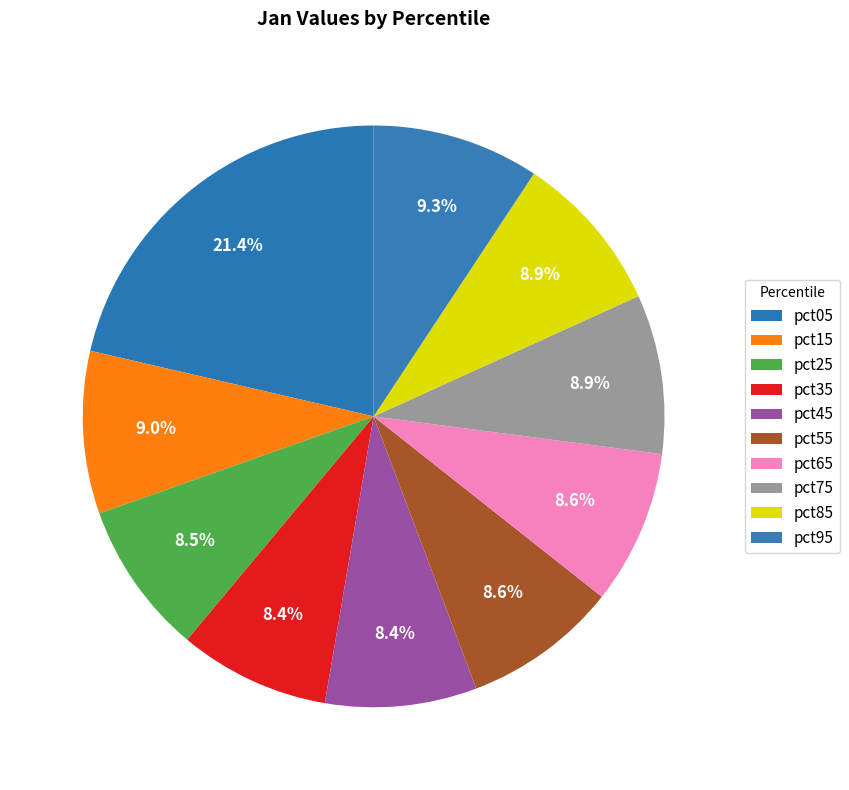

How many slices are in this pie chart?

10